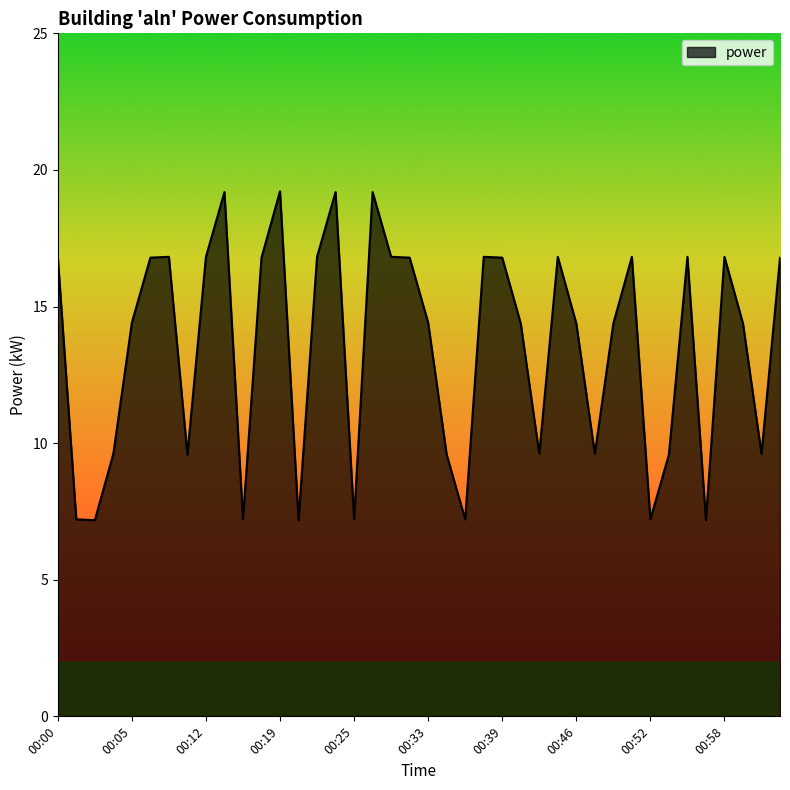

What is the difference between the maximum and minimum values?

12.0